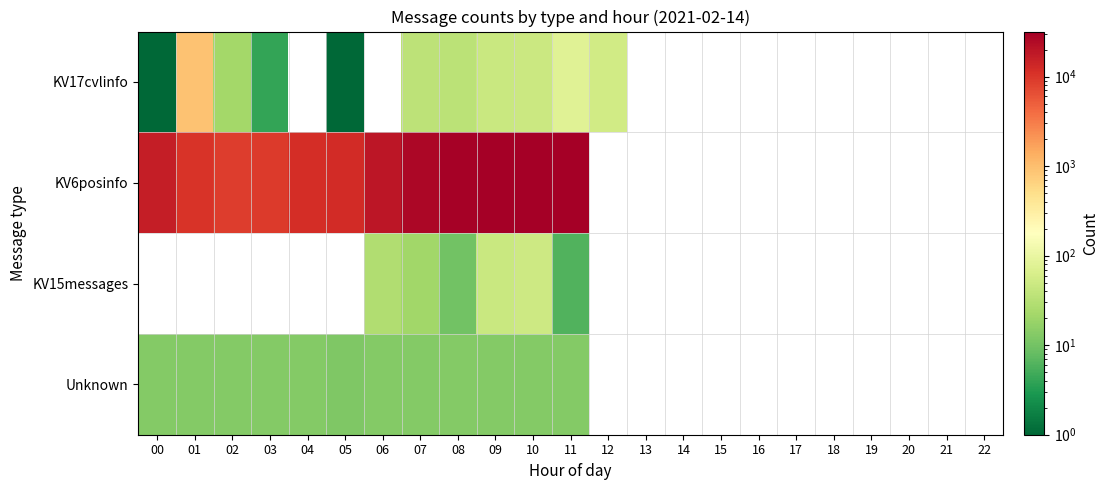

What is the greatest value displayed?

31859.0